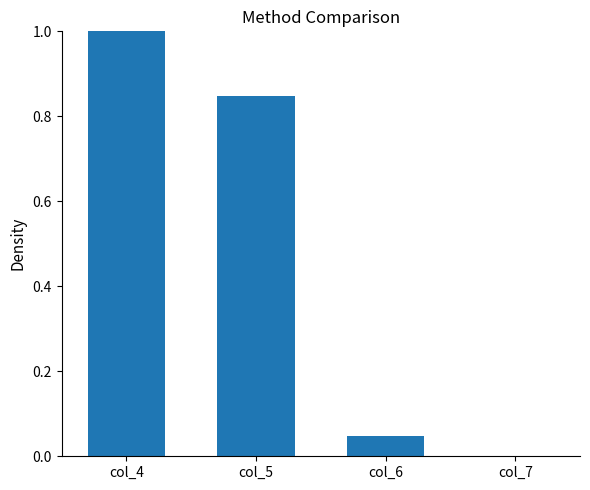

The value at col_4 is 0.2. True or false?

False